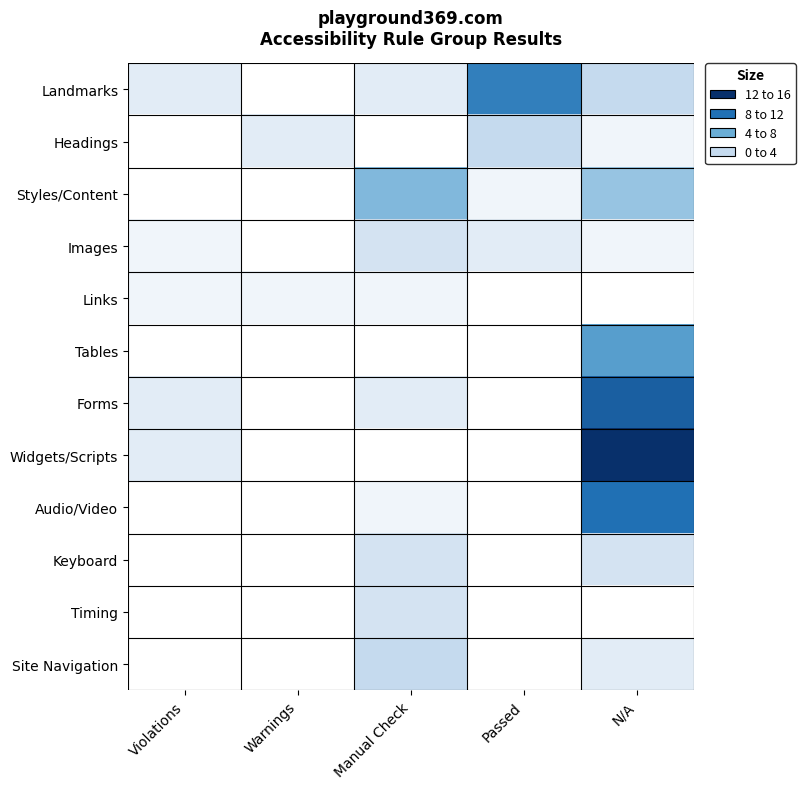

Which series has the widest spread of values?

Widgets/Scripts